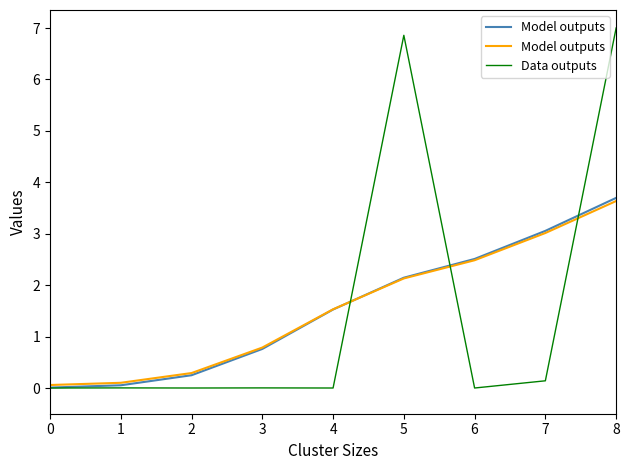

At how many categories does at least one series exceed 2?

4